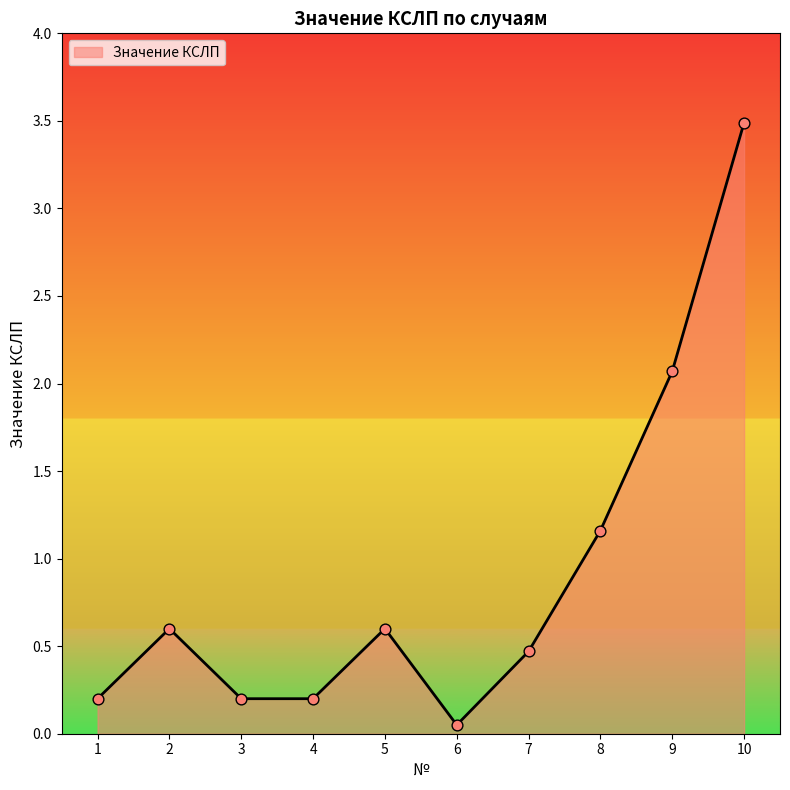

What is the change in value from 2 to 7?

-0.1